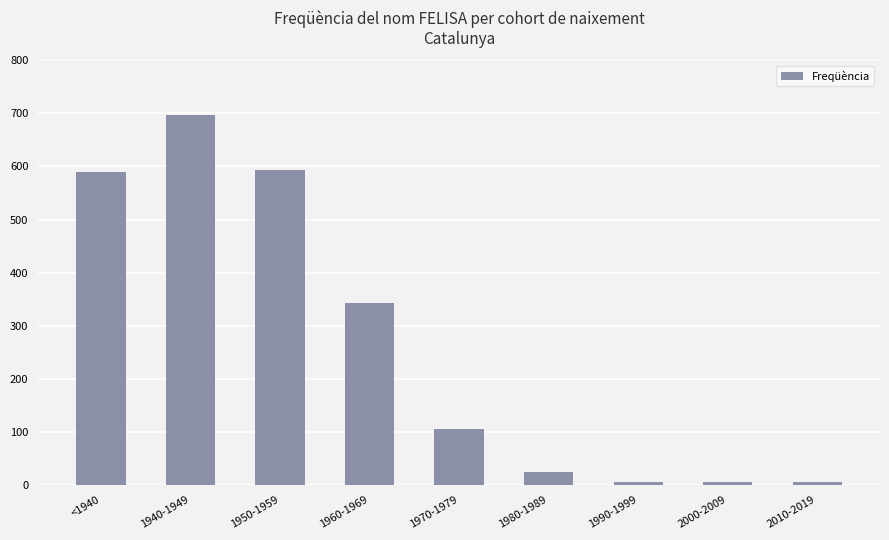

How many data points are less than 105?

4